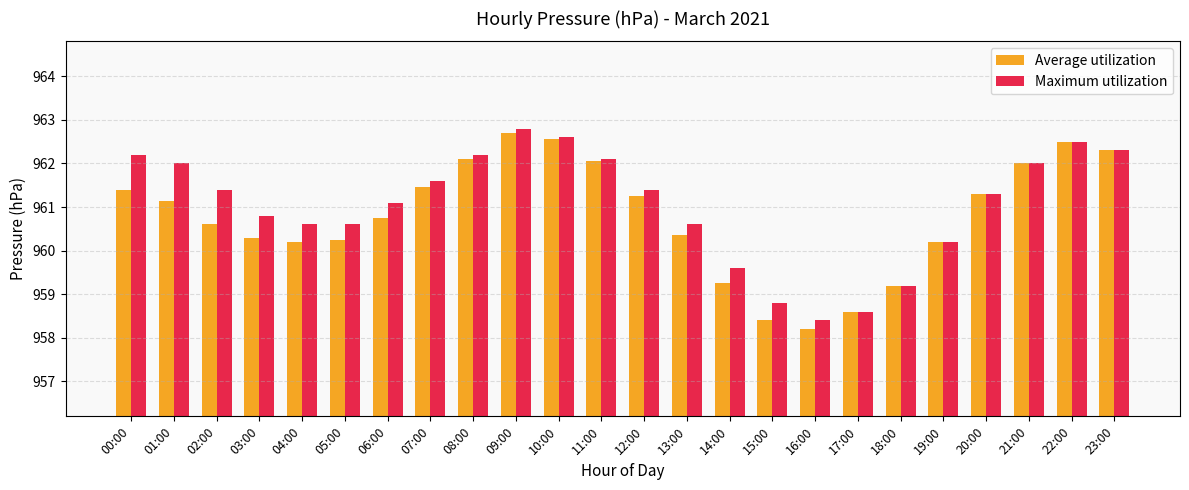

Which series has the largest total across all categories?

Maximum utilization